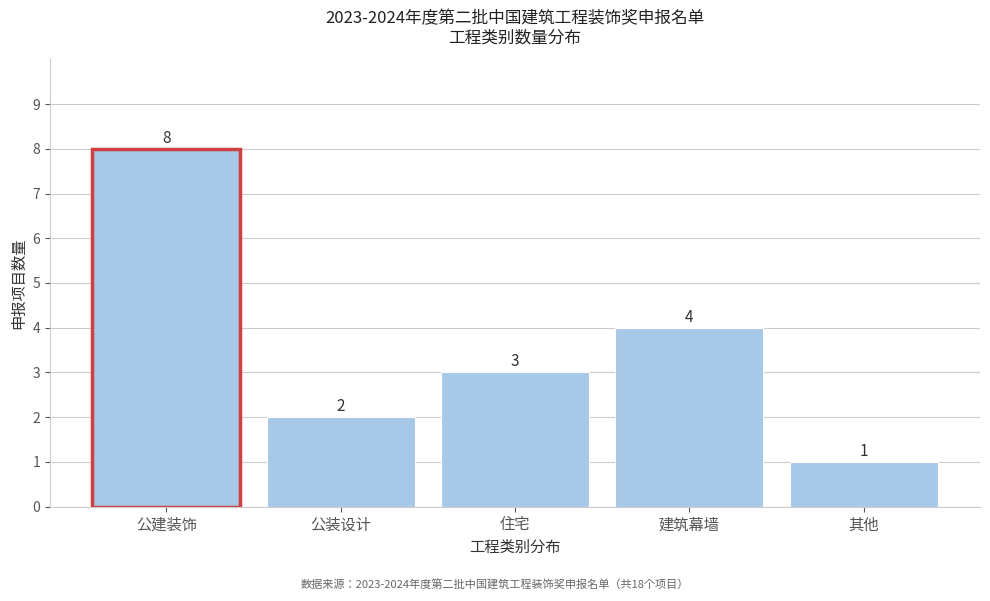

Reading left to right, extract all data points from this chart.

8	2	3	4	1